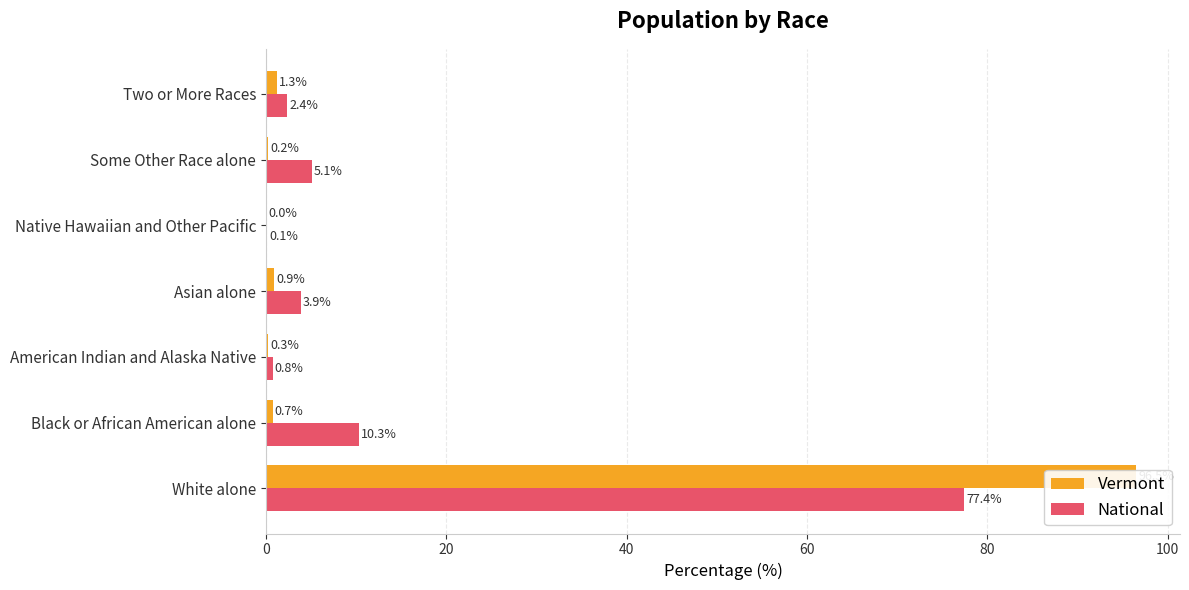

What is the average value of the National series?

14.3